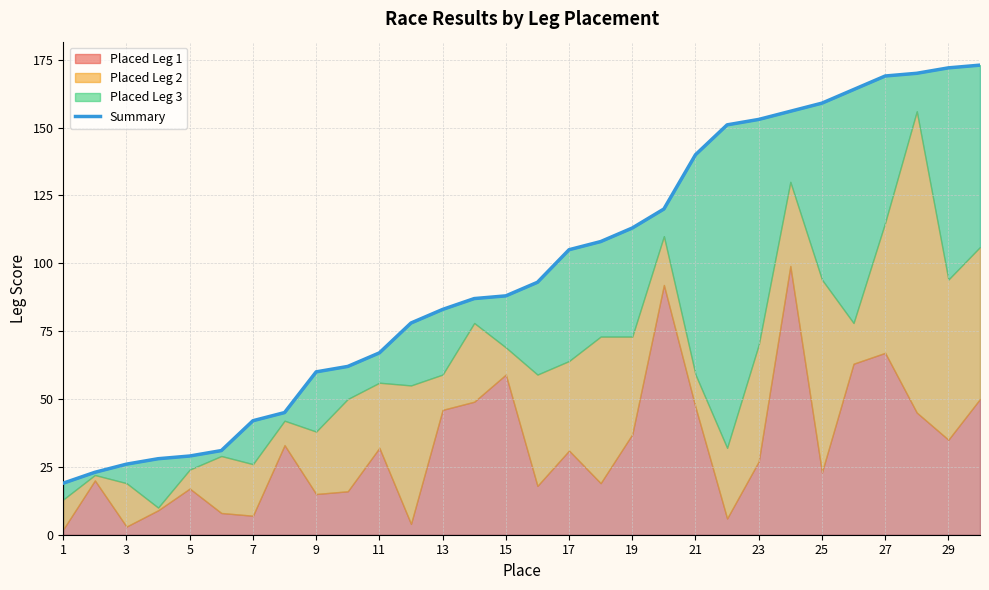

How many data points does each series have?

30